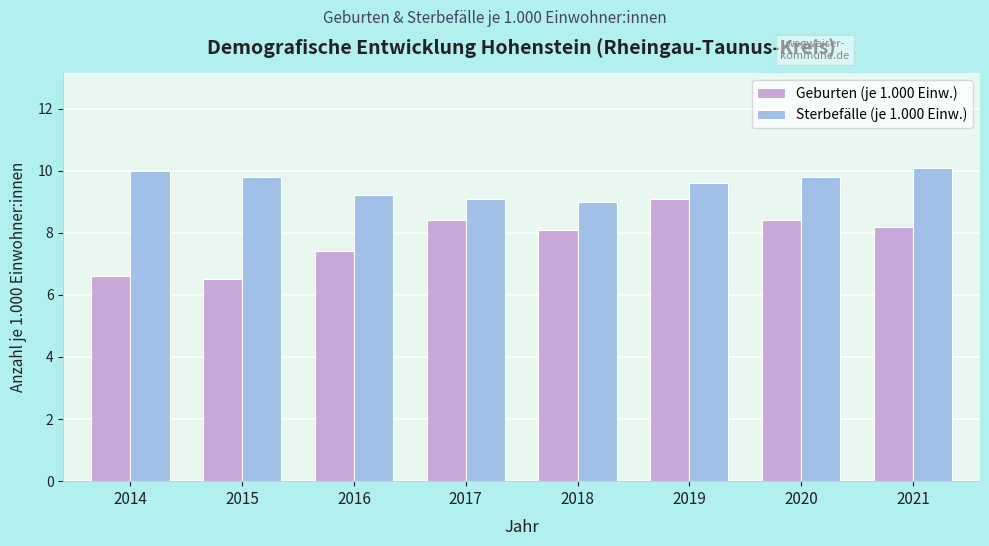

Reading right to left, what are all the values shown in this chart?

Geburten (je 1.000 Einw.): 8.2	8.4	9.1	8.1	8.4	7.4	6.5	6.6
Sterbefälle (je 1.000 Einw.): 10.1	9.8	9.6	9.0	9.1	9.2	9.8	10.0